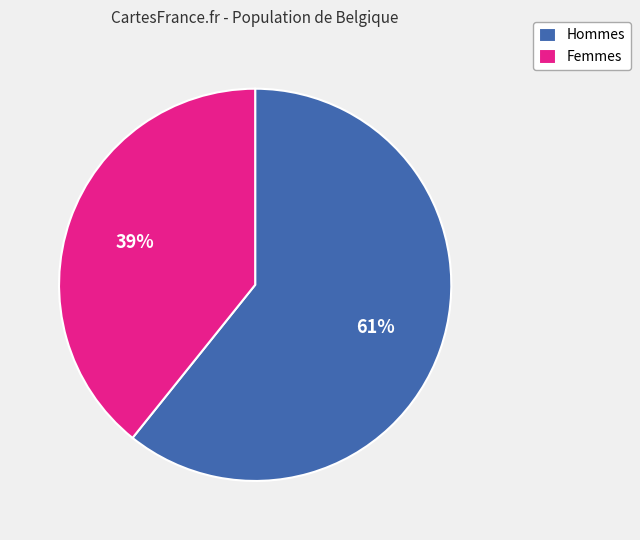

Is there any slice that represents more than half of the pie?

Yes